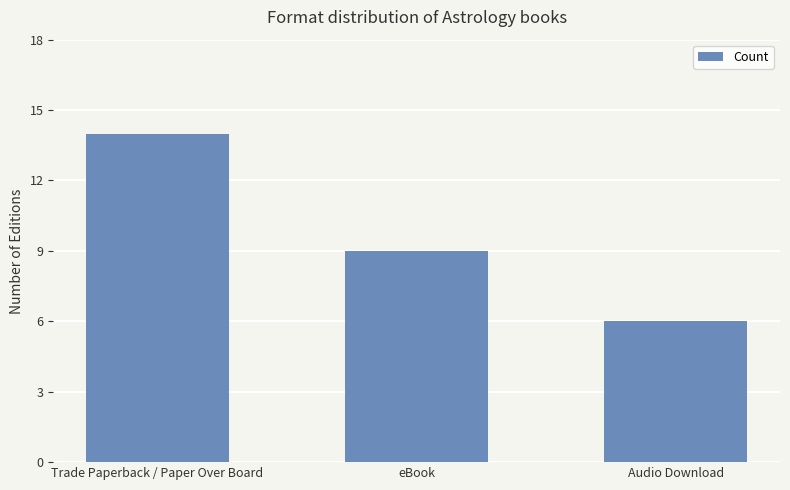

Does the chart contain any negative values?

No